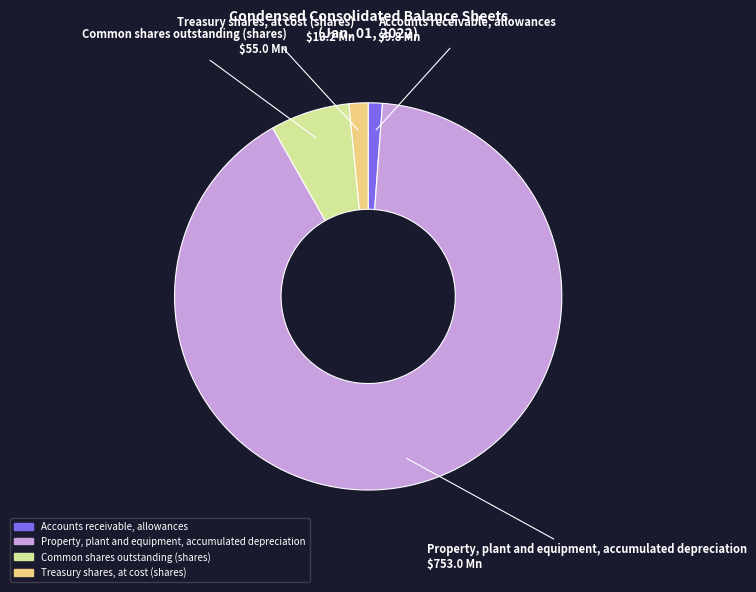

Which category has the biggest portion of the pie?

Property, plant and equipment, accumulated depreciation